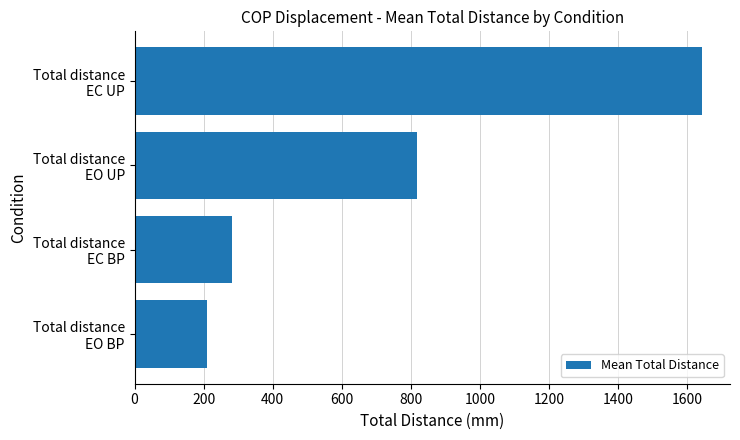

What is the sum of all values?

2948.2